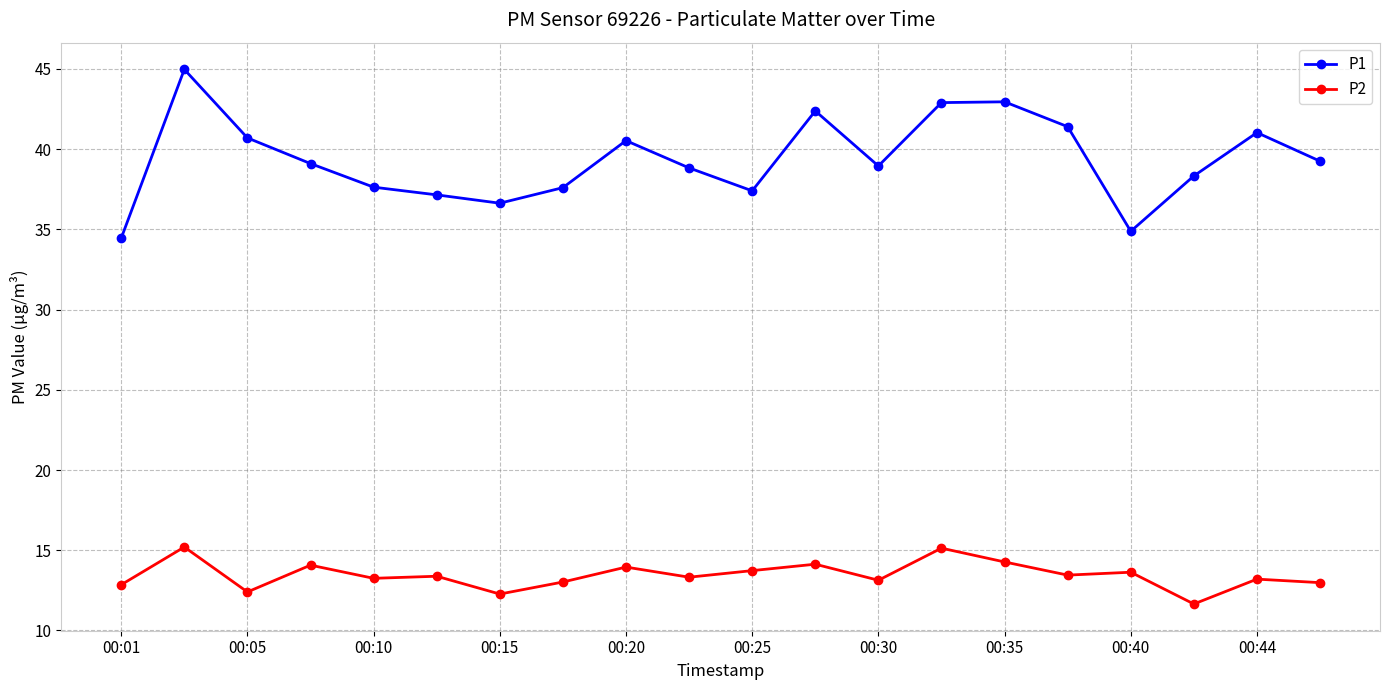

What is the value of the P1 point at the 4th from the left?

39.1